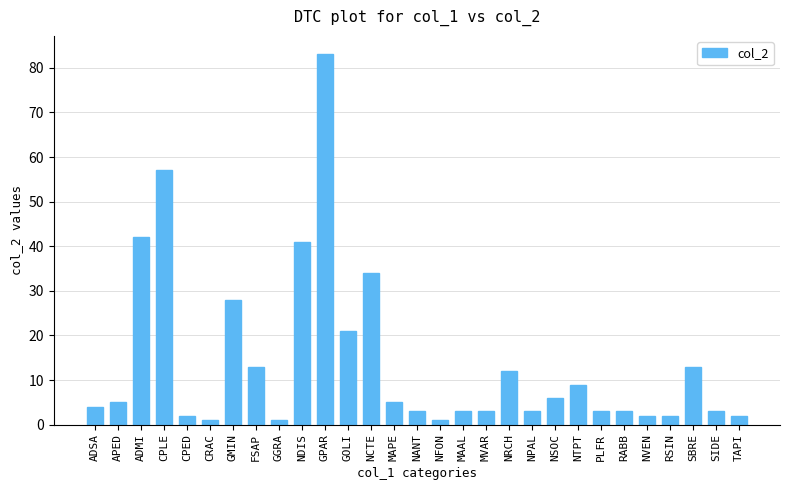

What is the difference between the maximum and minimum values?

82